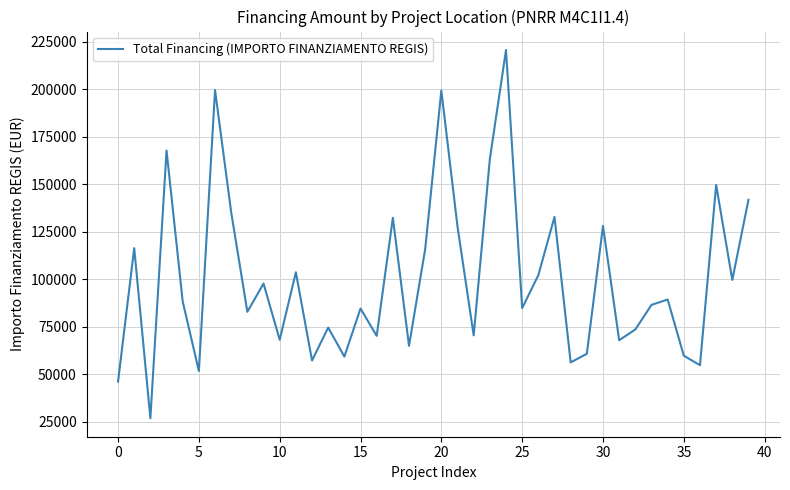

What is the minimum value shown in the chart?

26730.0